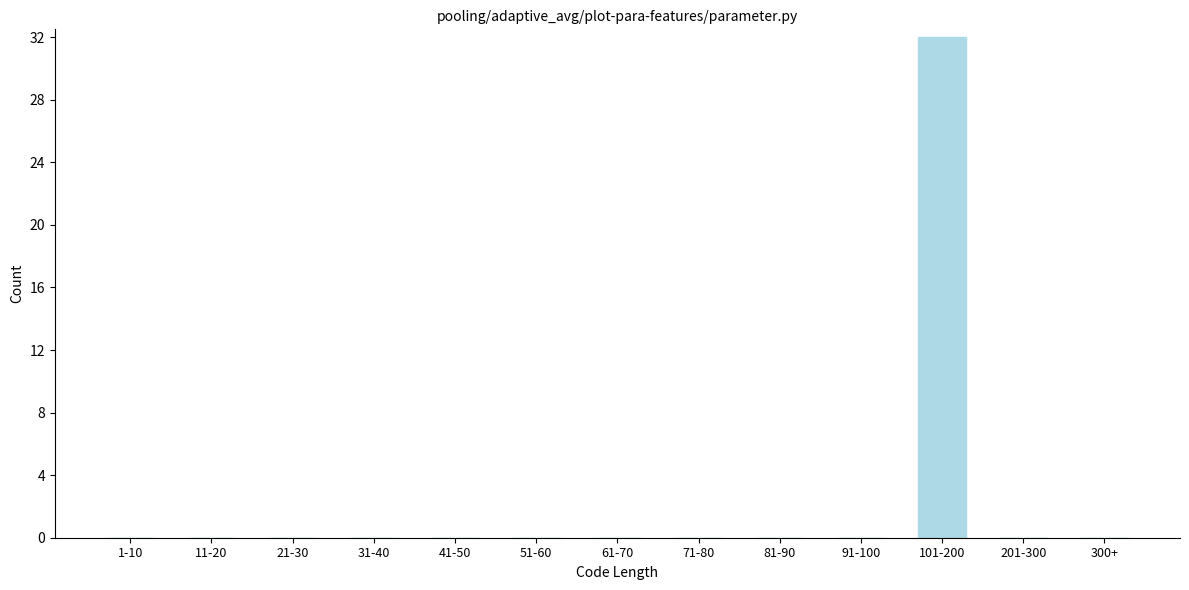

Reading right to left, list all the values displayed in this chart.

300+=0	201-300=0	101-200=32	91-100=0	81-90=0	71-80=0	61-70=0	51-60=0	41-50=0	31-40=0	21-30=0	11-20=0	1-10=0